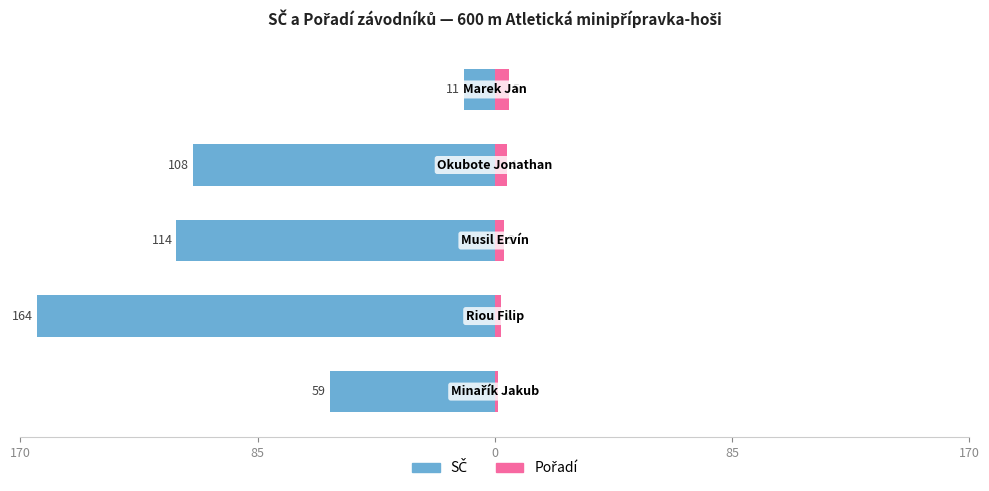

What are all the series names shown in the legend?

SČ, Pořadí